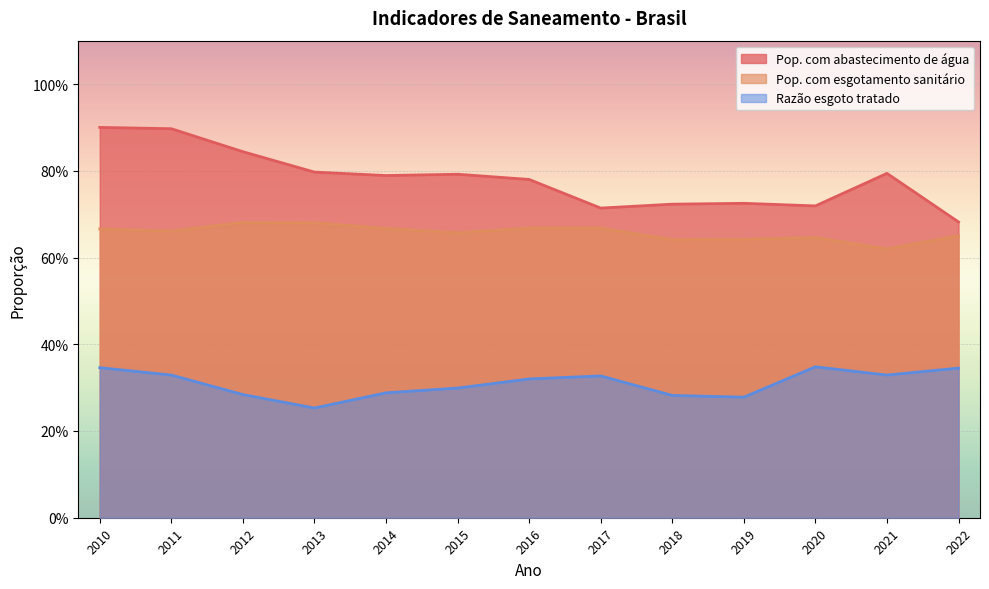

Reading right to left, transcribe all the data shown in this chart.

Pop. com abastecimento de água: 0.7	0.8	0.7	0.7	0.7	0.7	0.8	0.8	0.8	0.8	0.8	0.9	0.9
Pop. com esgotamento sanitário: 0.7	0.6	0.6	0.6	0.6	0.7	0.7	0.7	0.7	0.7	0.7	0.7	0.7
Razão esgoto tratado: 0.3	0.3	0.3	0.3	0.3	0.3	0.3	0.3	0.3	0.3	0.3	0.3	0.3